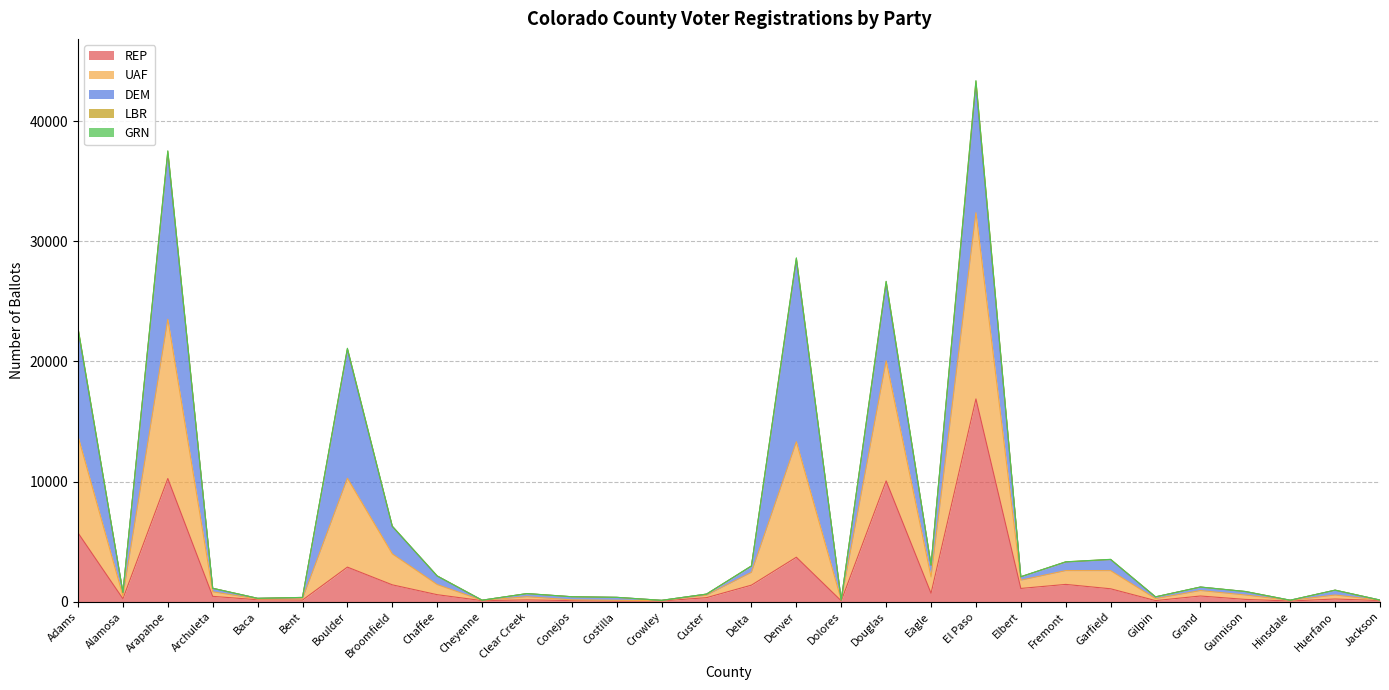

Which series has the widest spread of values?

UAF